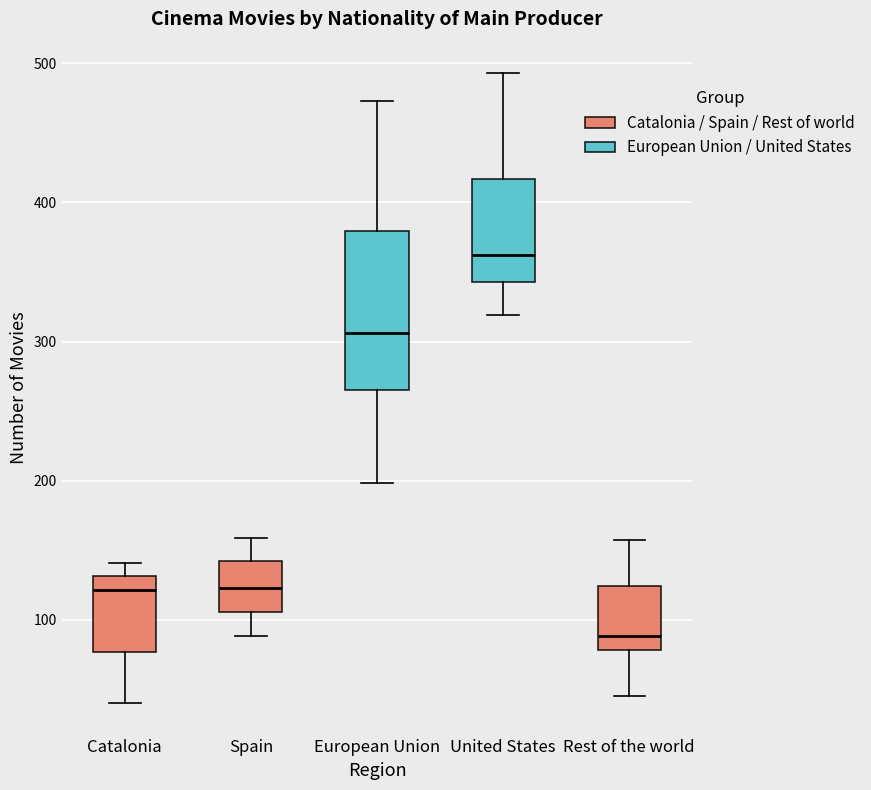

Where is the lower edge of the box for Spain on the y-axis? The values are not printed on the chart, so give them approximately, as read against the axis.

110